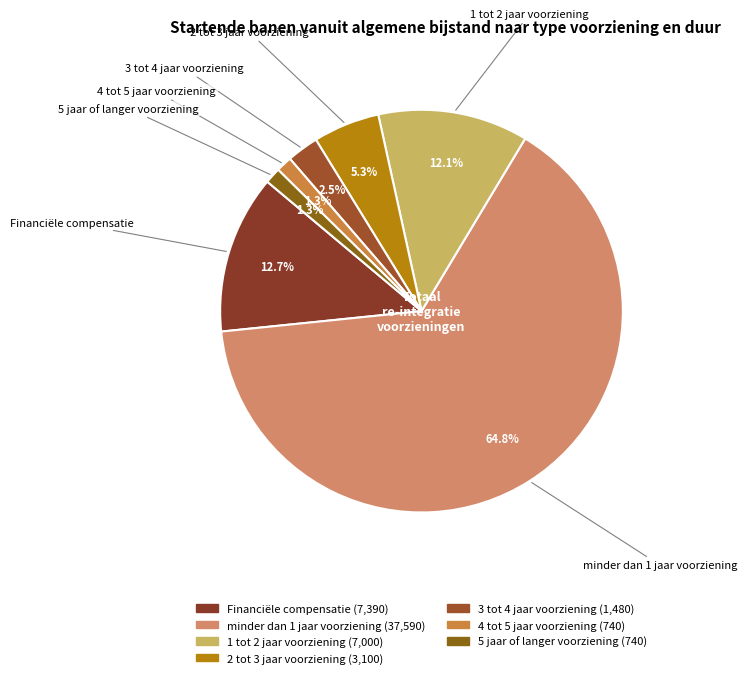

To the nearest percent, what is the difference between the 2 tot 3 jaar voorziening and 1 tot 2 jaar voorziening slice percentages?

7%